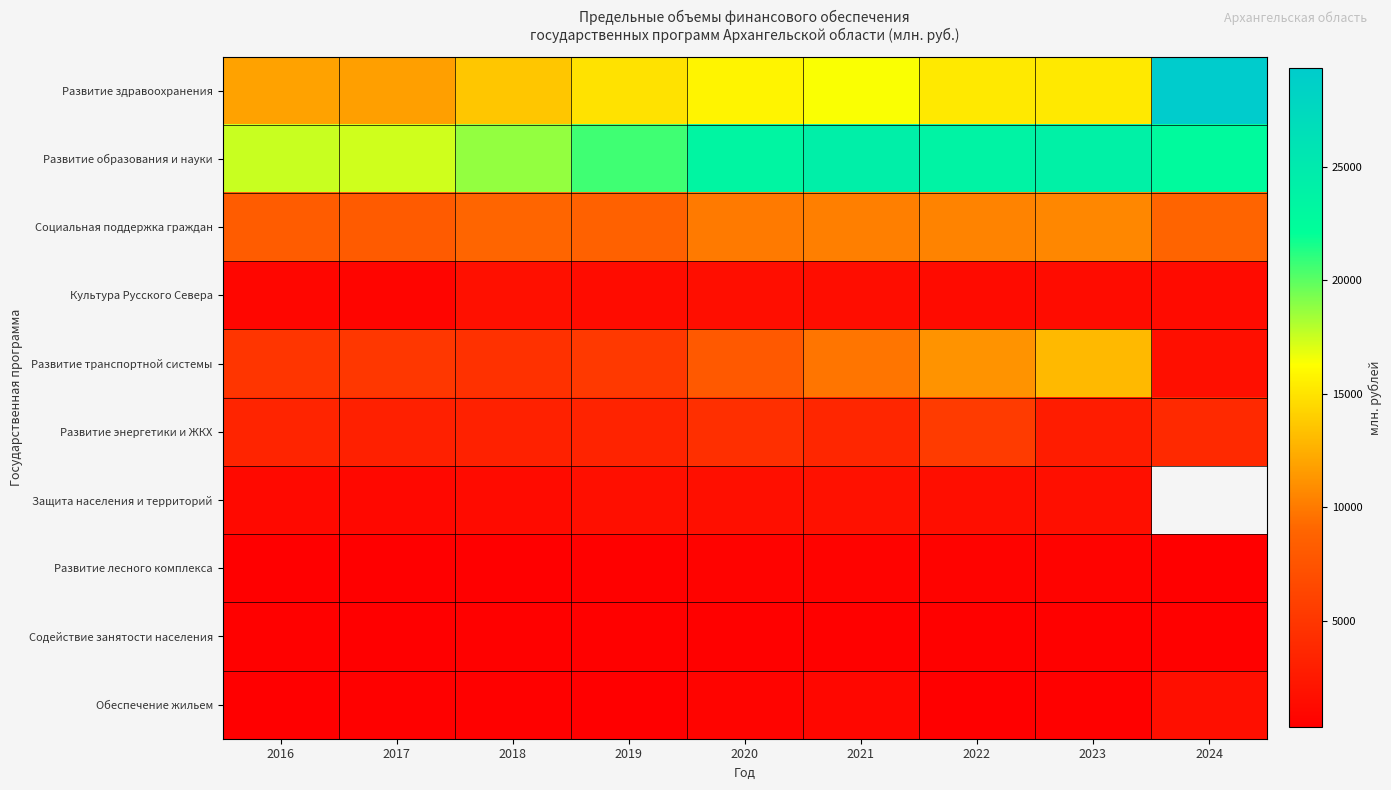

Rank the series by their maximum value, from lowest to highest.

Содействие занятости населения, Развитие лесного комплекса, Обеспечение жильем, Культура Русского Севера, Защита населения и территорий, Развитие энергетики и ЖКХ, Социальная поддержка граждан, Развитие транспортной системы, Развитие образования и науки, Развитие здравоохранения